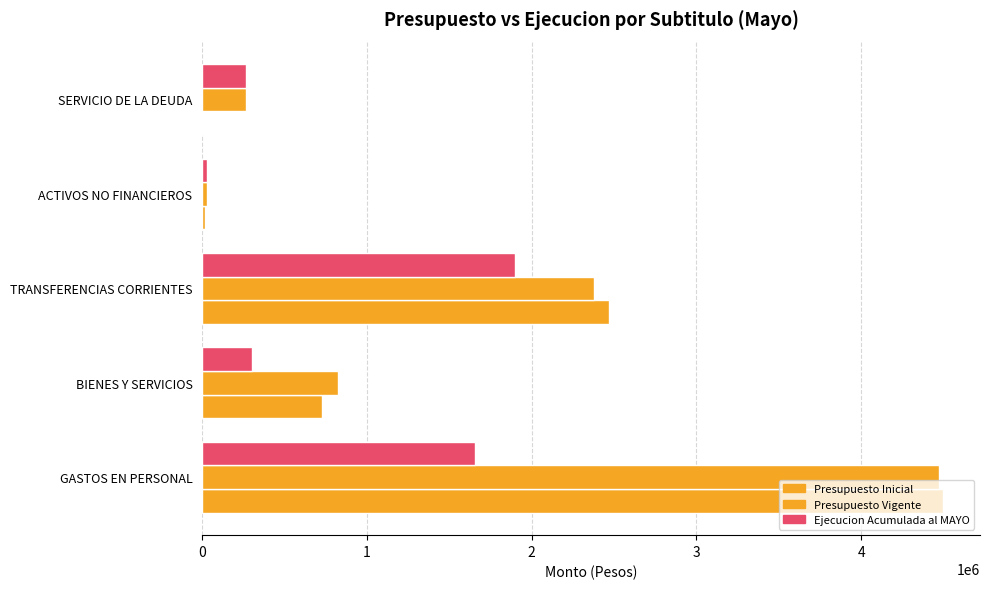

Count the number of data series in this chart.

3